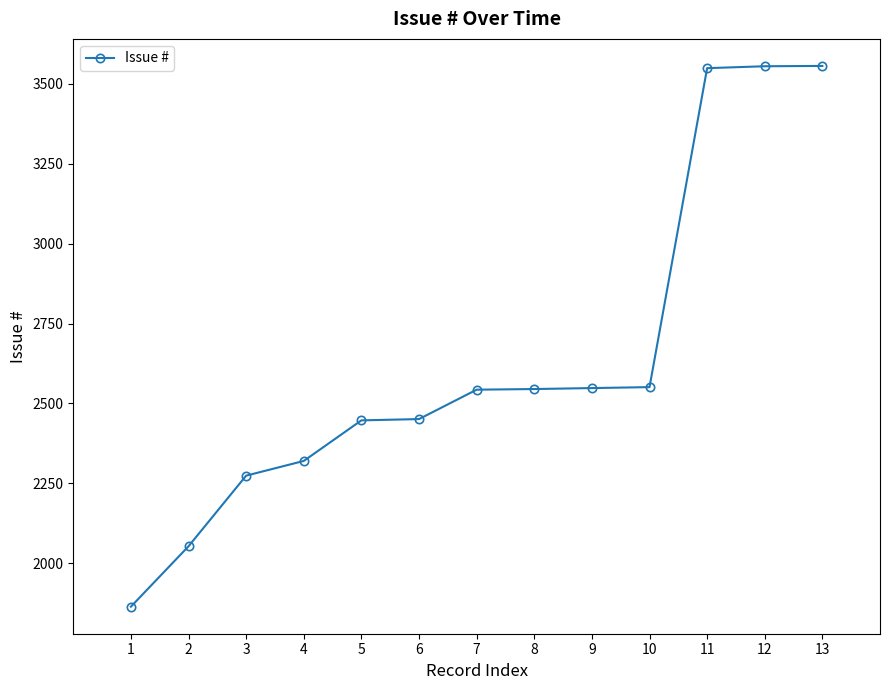

Is it true that the value at 6 is 2451?

True